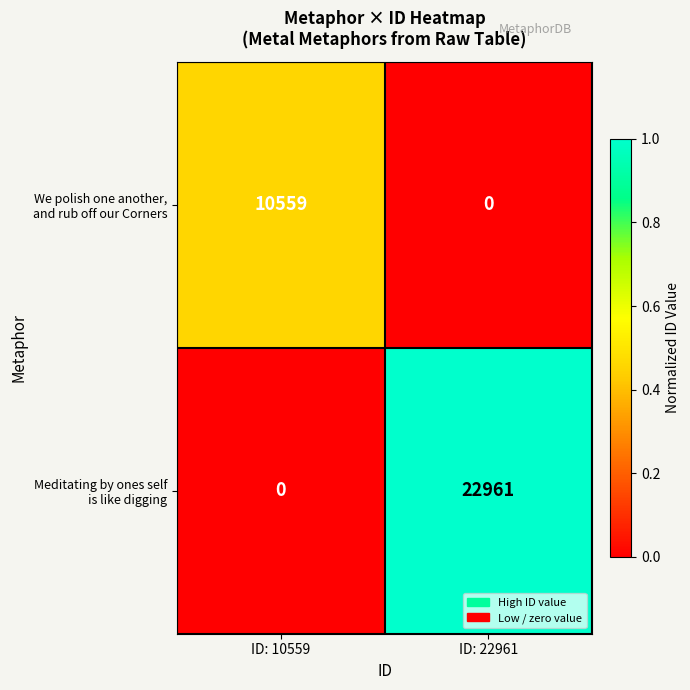

What is the greatest value displayed?

22961